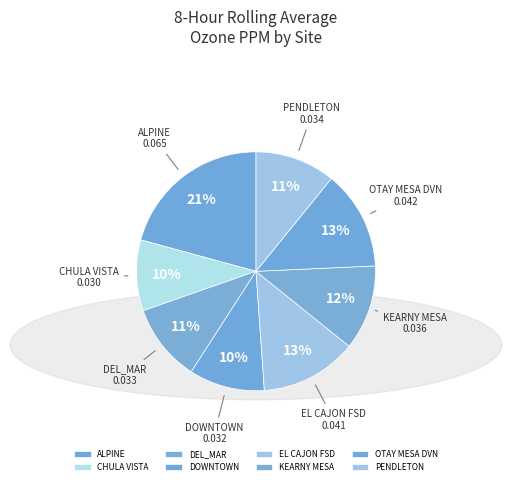

Is there a majority slice in this chart?

No